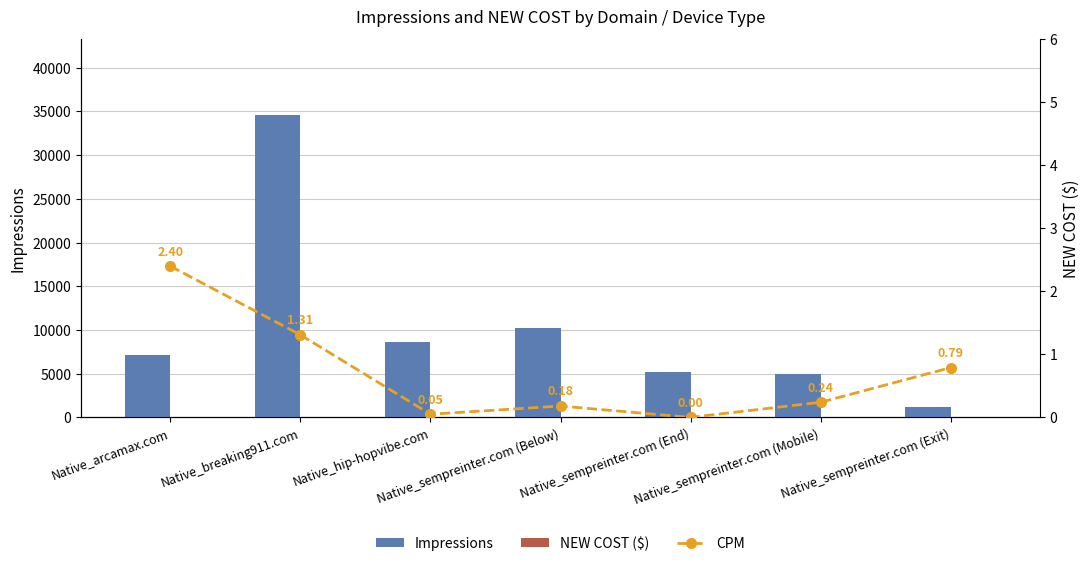

Which series has the largest total across all categories?

Impressions